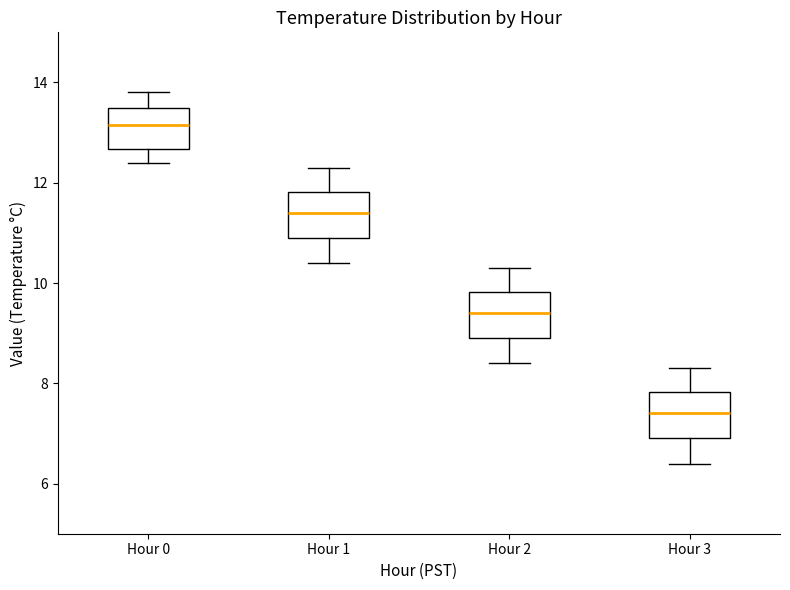

Reading left to right, transcribe this box plot: for each box, give where its median line is, the range the box spans, and where its two whiskers end, as read against the y-axis. The values are not printed on the chart, so give them approximately, as read against the axis.

Hour 0: median 13.2, box 12.6 to 13.6, whiskers 12.4 to 13.8
Hour 1: median 11.4, box 11.0 to 11.8, whiskers 10.4 to 12.4
Hour 2: median 9.4, box 9.0 to 9.8, whiskers 8.4 to 10.4
Hour 3: median 7.4, box 7.0 to 7.8, whiskers 6.4 to 8.4